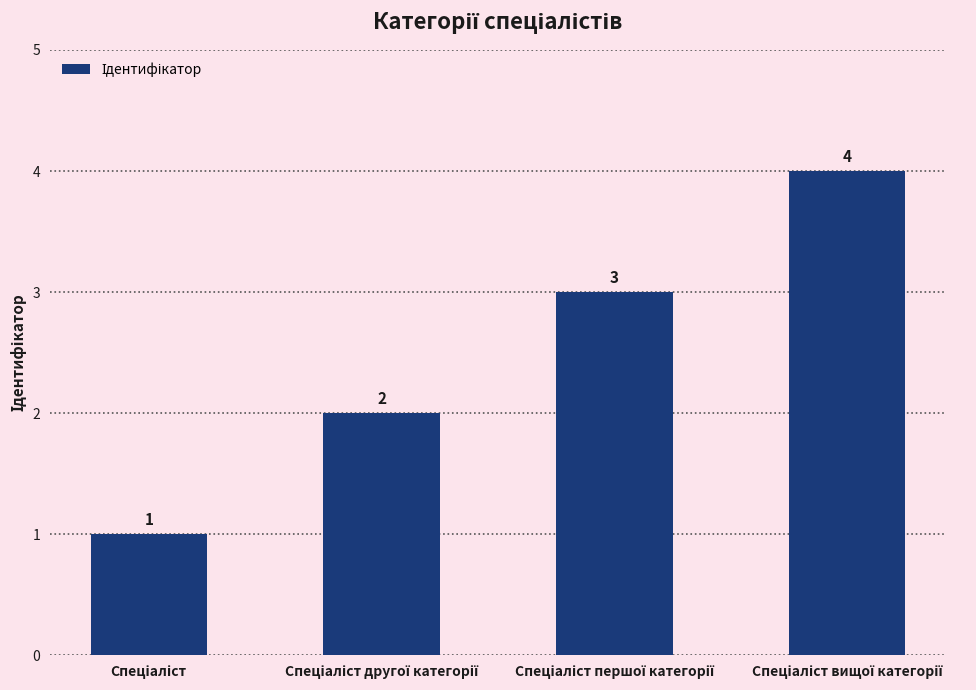

What is the value of the 3rd bar from the left?

3